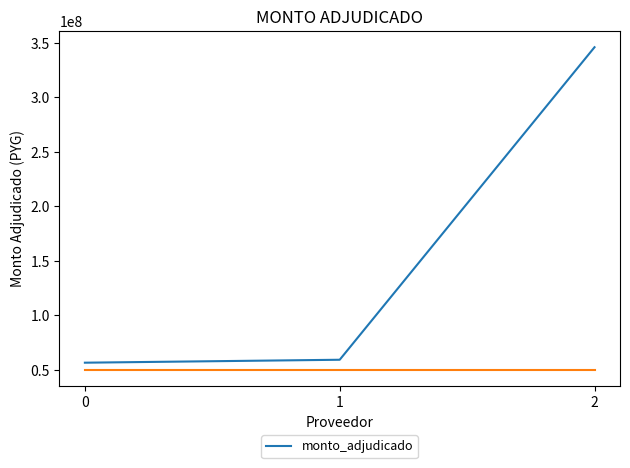

Between 0 and 2, which is larger?

2